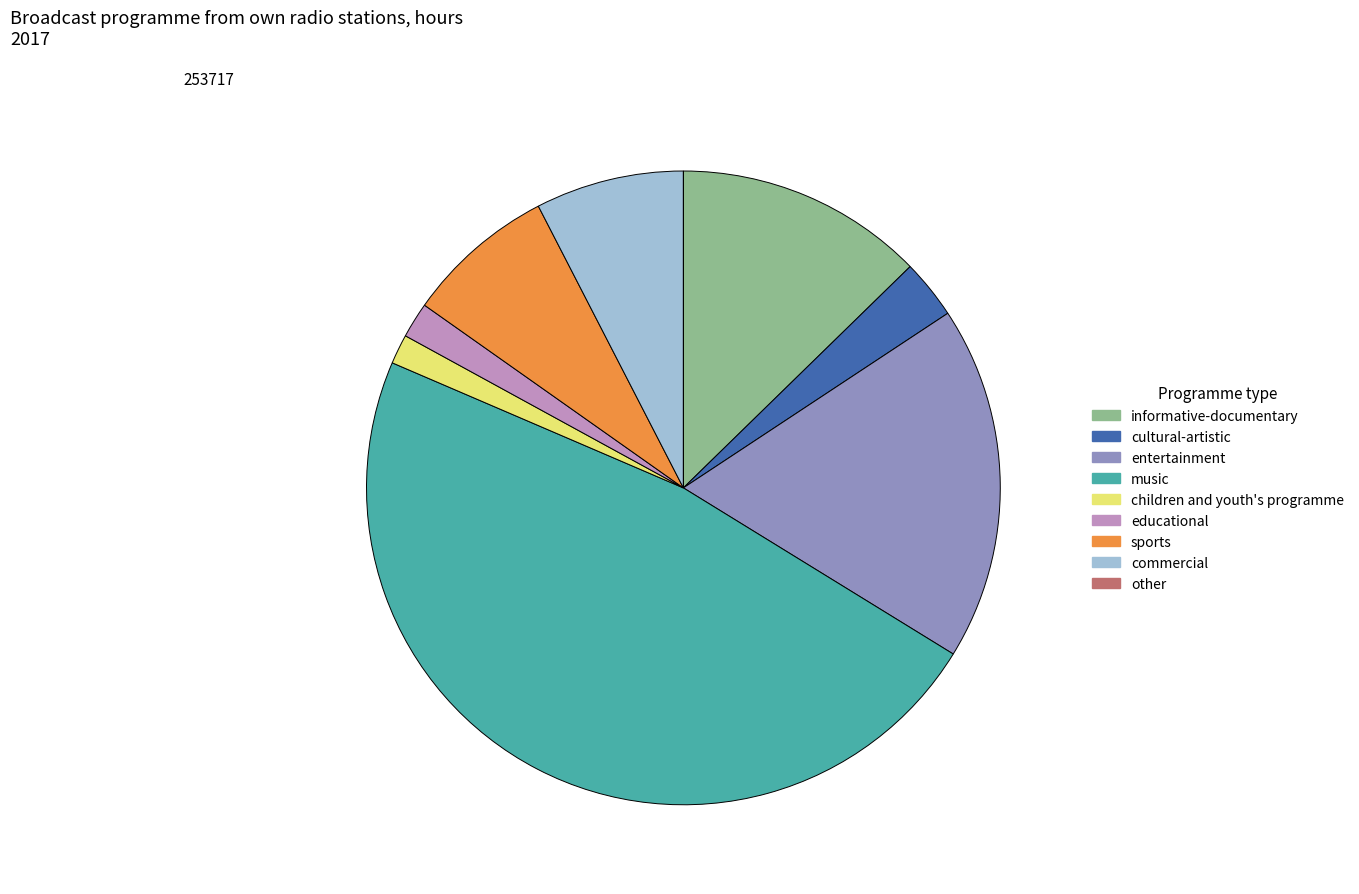

The children and youth's programme slice represents 2% of the pie. True or false?

True